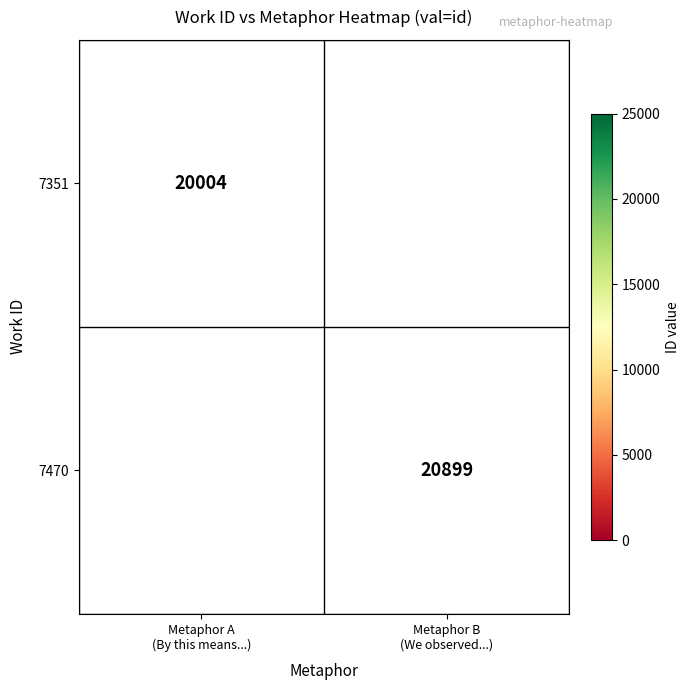

Where is 7351 nearest to the value 20004?

Metaphor A (By this means...)